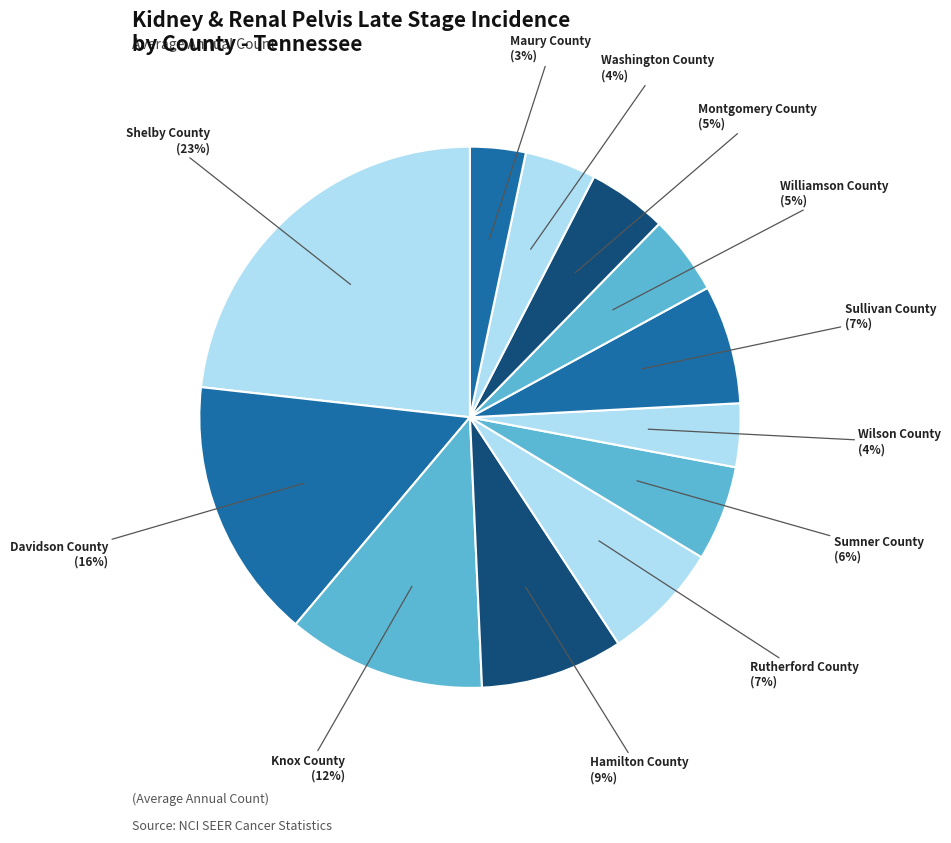

Between Sumner County and Sullivan County, which is larger?

Sullivan County